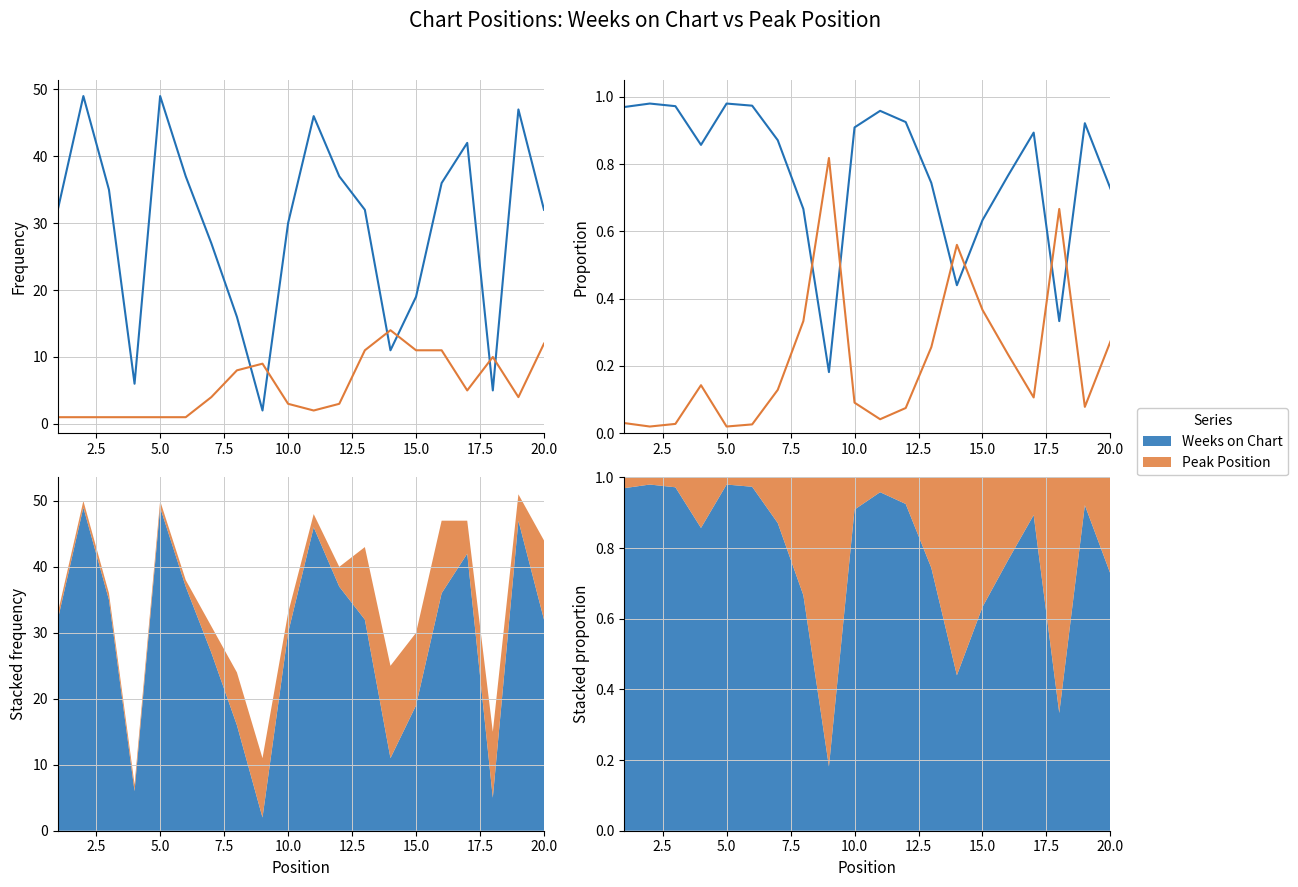

Reading left to right, what are all the values shown in this chart?

Weeks on Chart: 1.0	1.0	1.0	0.9	1.0	1.0	0.9	0.7	0.2	0.9	1.0	0.9	0.7	0.4	0.6	0.8	0.9	0.3	0.9	0.7
Peak Position: 0.0	0.0	0.0	0.1	0.0	0.0	0.1	0.3	0.8	0.1	0.0	0.1	0.3	0.6	0.4	0.2	0.1	0.7	0.1	0.3